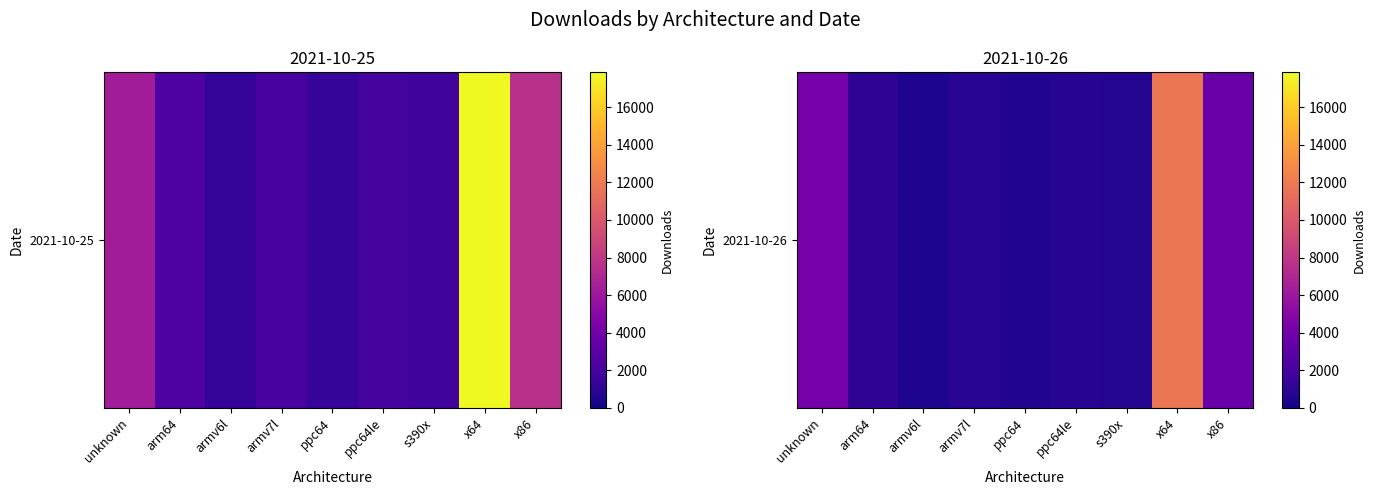

Which category has the lowest value across all series?

armv6l